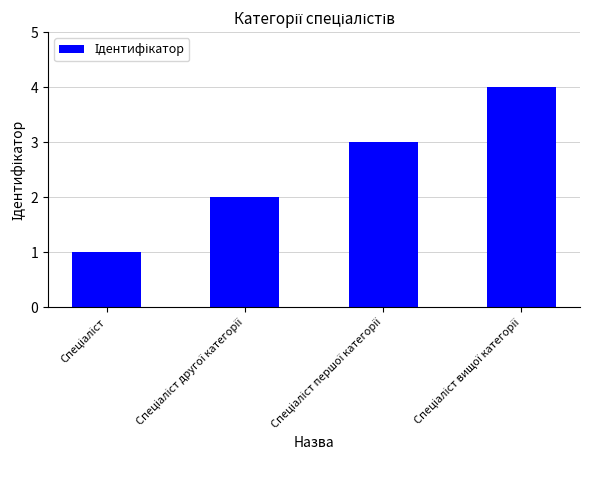

What is the greatest value displayed?

4